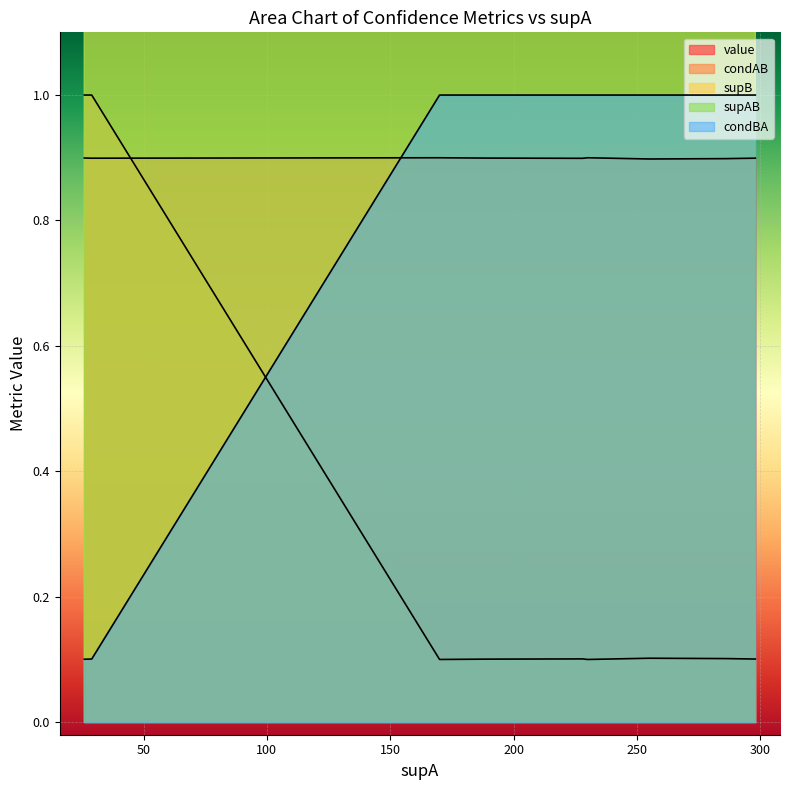

True or false: value has more than 1 interior local peaks.

False